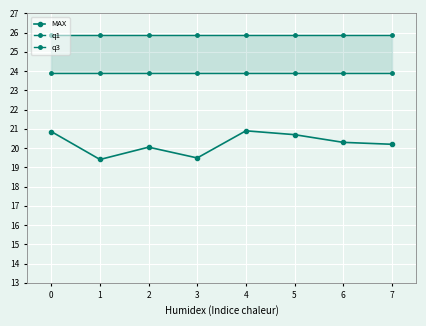

What is the approximate value of q1 at 5?

23.9